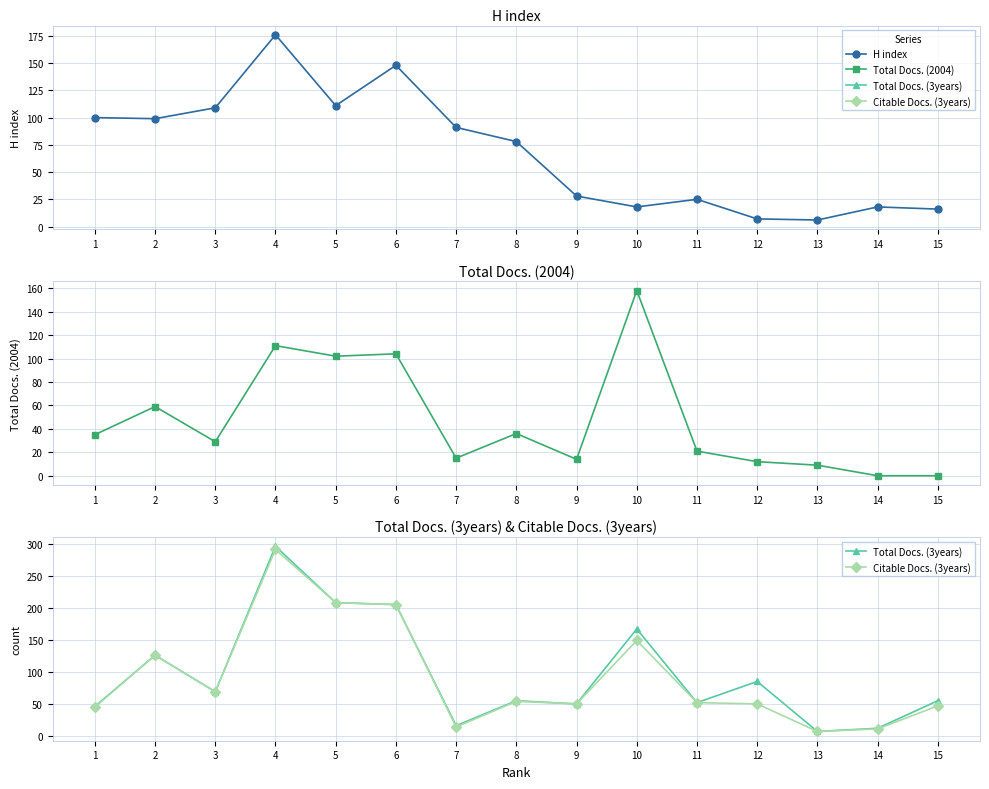

How many data points in Total Docs. (2004) are above 29?

7